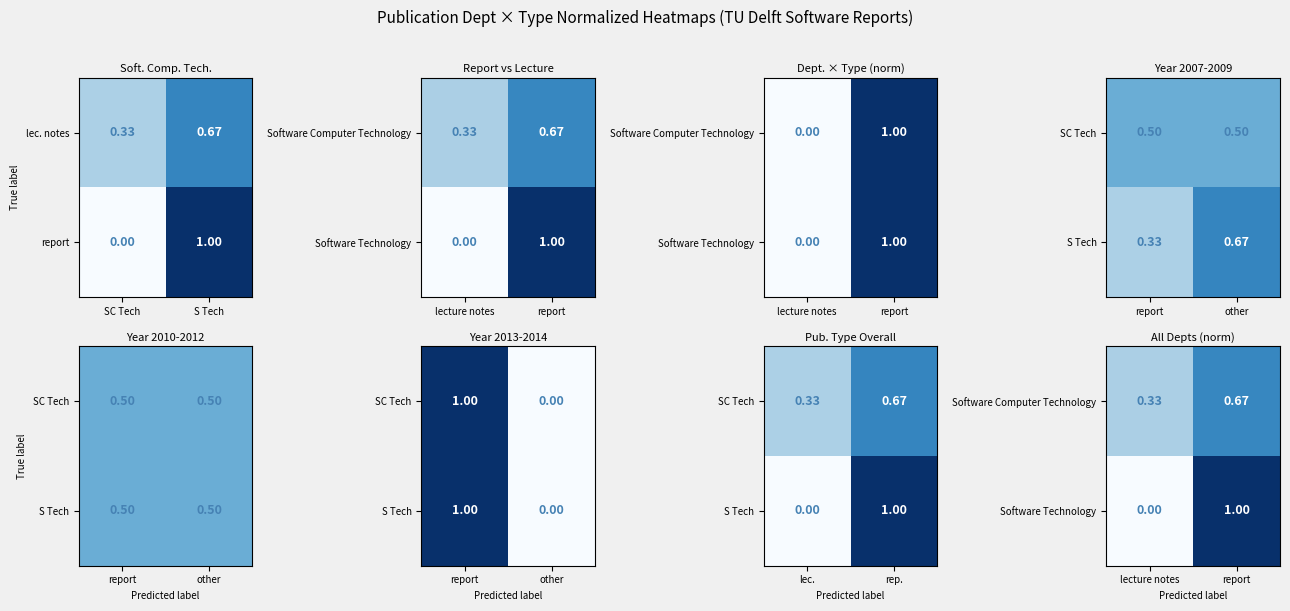

What is the difference between the highest and lowest values at report?

0.3